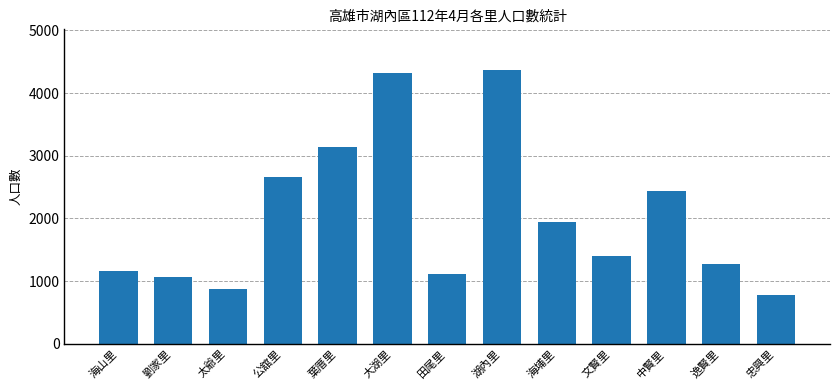

Is it true that the value at 忠興里 is 774?

True